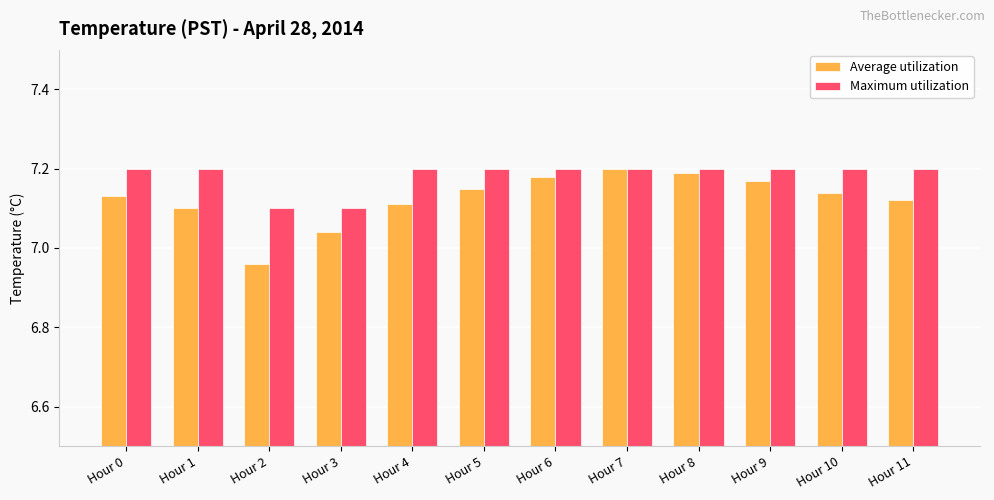

Where does the Average utilization series first go above 7?

Hour 0